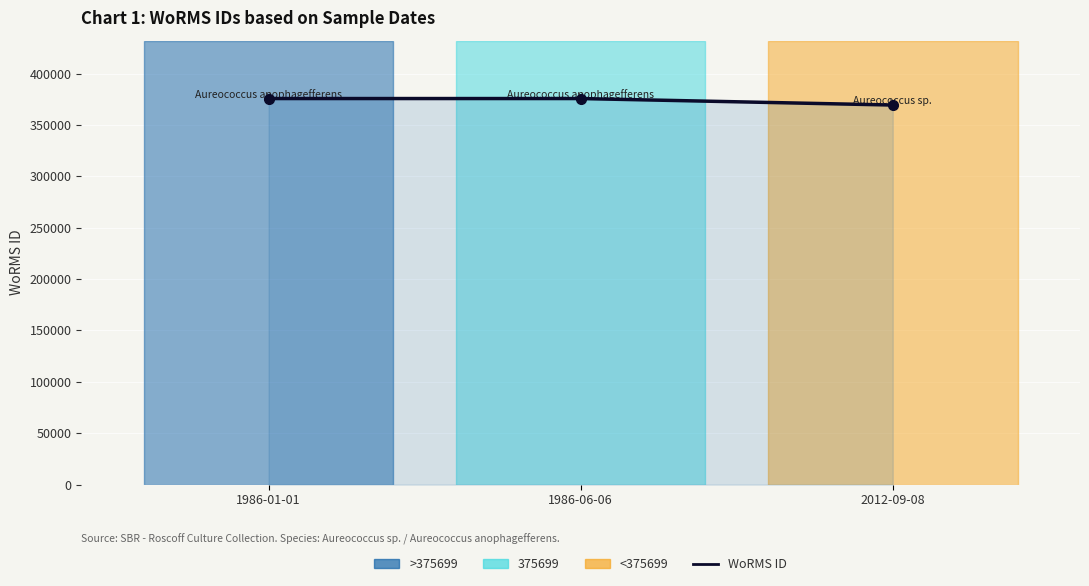

What position from the left is 1986-06-06?

2